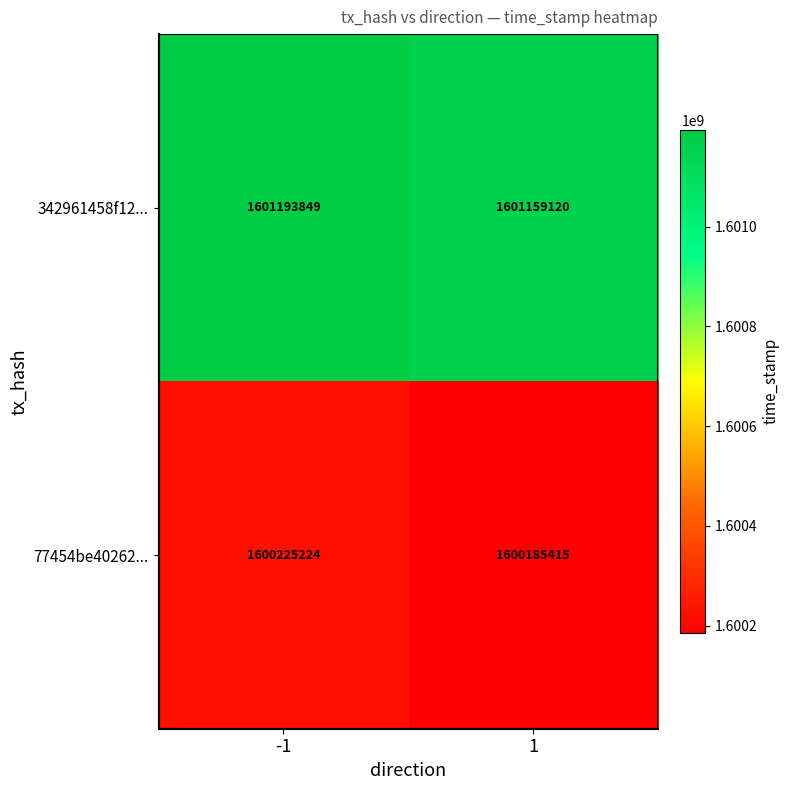

What is the greatest value displayed?

1601193849